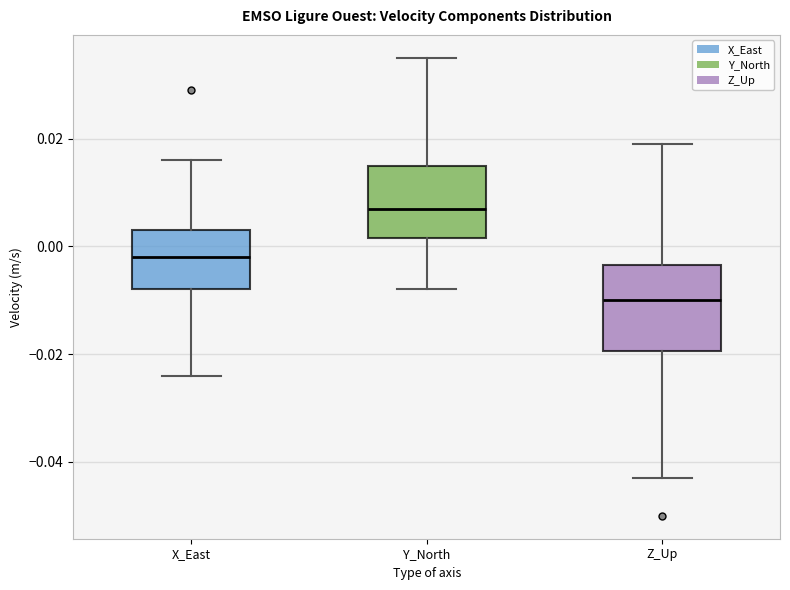

Reading left to right, transcribe this box plot: for each box, give where its median line is, the range the box spans, and where its two whiskers end, as read against the y-axis. The values are not printed on the chart, so give them approximately, as read against the axis.

X_East: median -0.002, box -0.008 to 0.004, whiskers -0.024 to 0.016
Y_North: median 0.008, box 0.002 to 0.016, whiskers -0.008 to 0.036
Z_Up: median -0.010, box -0.020 to -0.004, whiskers -0.042 to 0.020